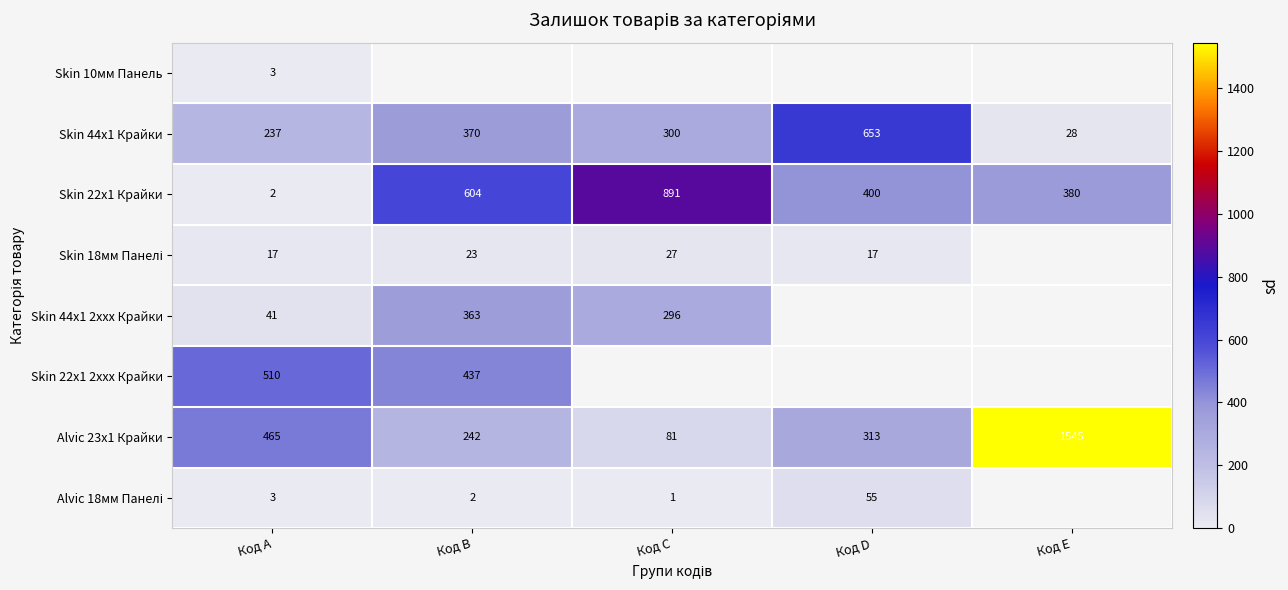

The value of Skin 22x1 Крайки at Код A is 0.9. True or false?

False